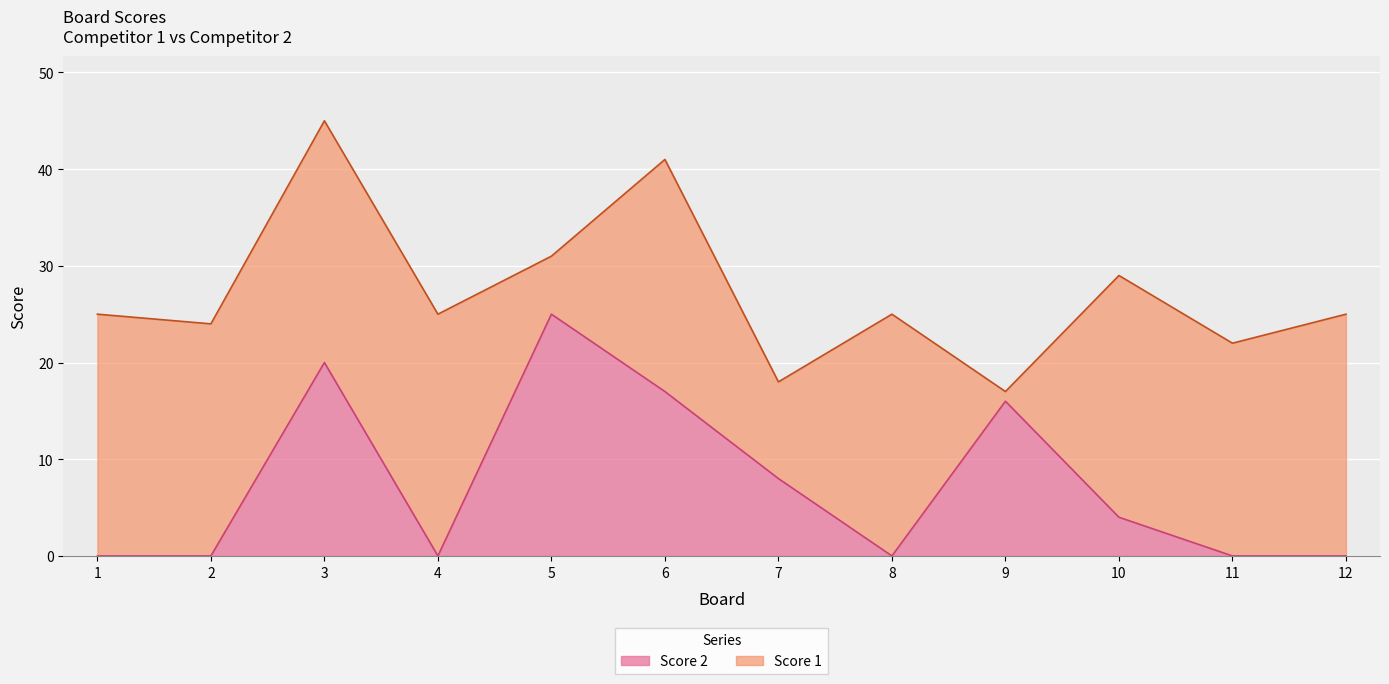

List the labels in order of value, largest first.

5, 3, 6, 9, 7, 10, 1, 2, 4, 8, 11, 12